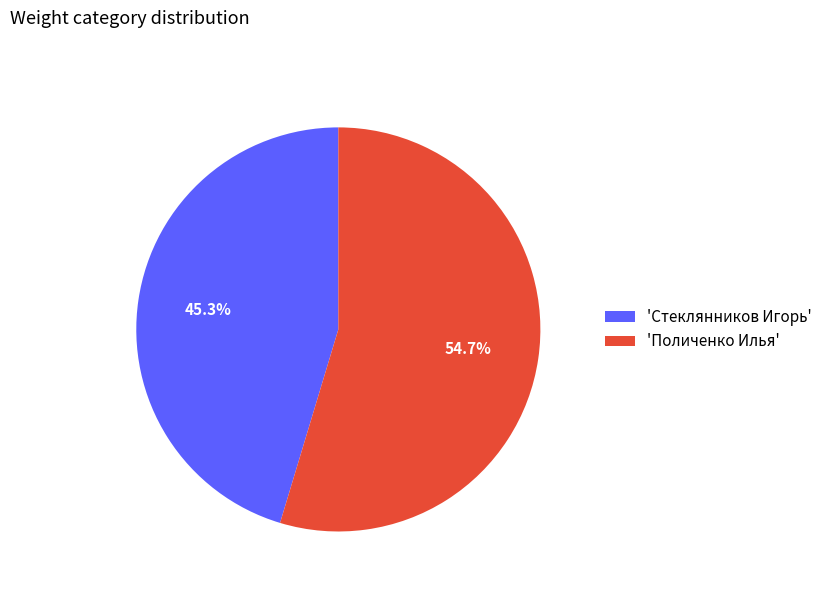

Combined, do 'Поличенко Илья' and 'Стеклянников Игорь' account for over 50%?

Yes